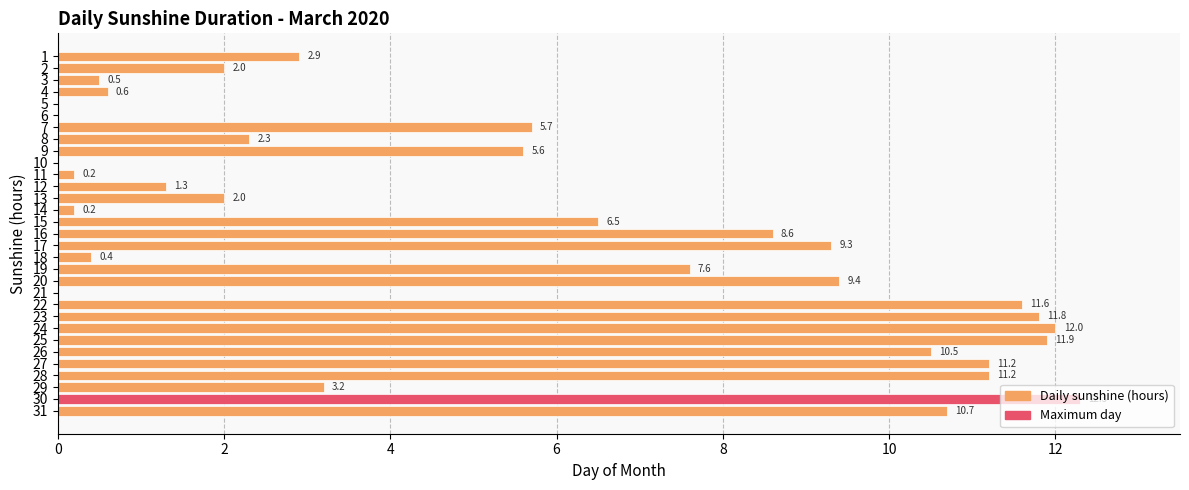

What is the difference between the values at 23 and 12?

10.5